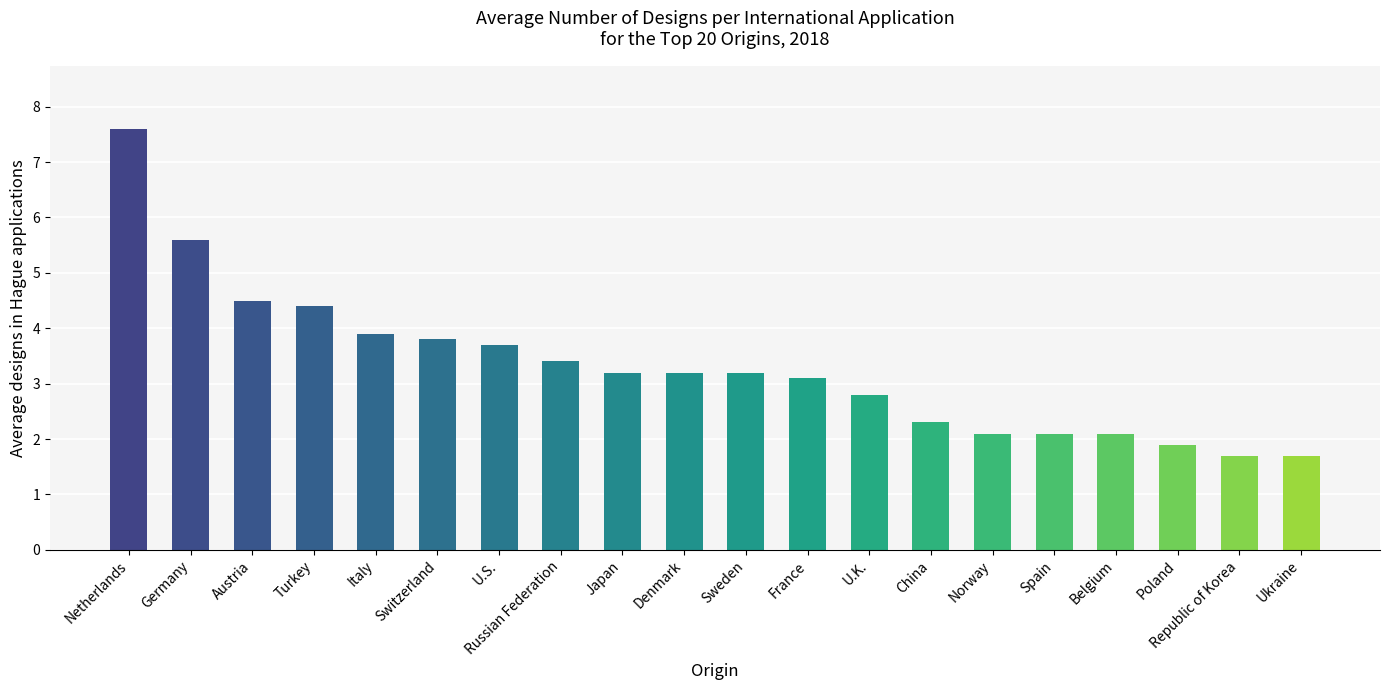

What is the average value?

3.3